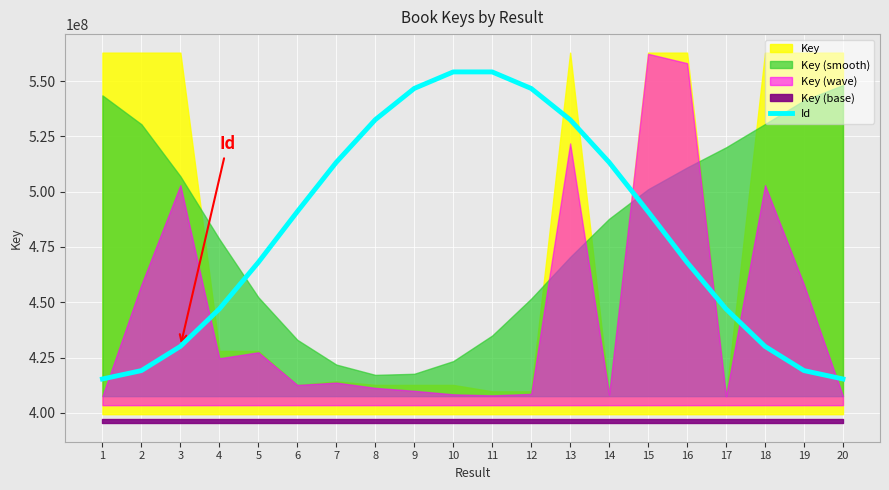

Is it true that the value at 7 is 313741889.4?

False